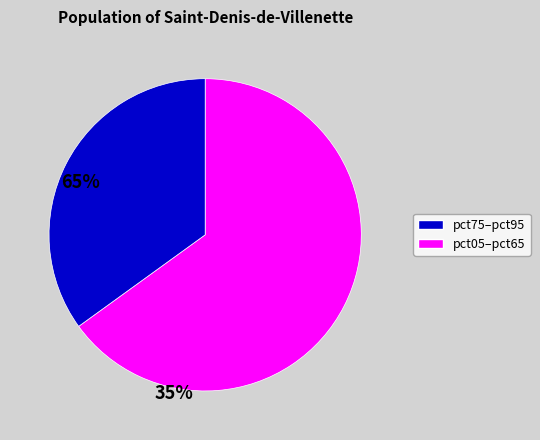

Does any single category account for the majority?

Yes